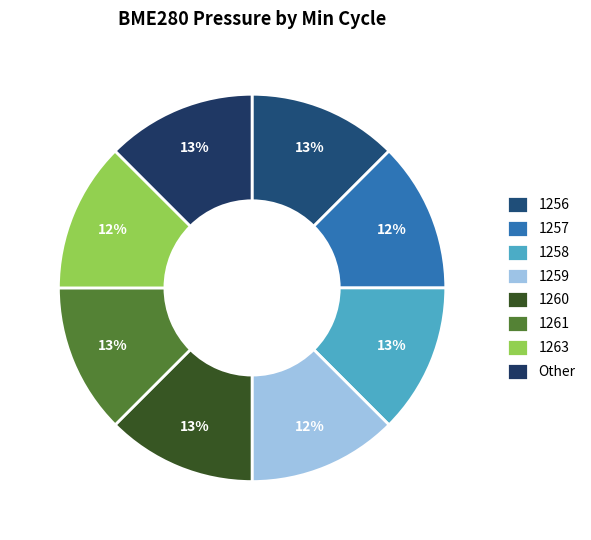

How many segments does this pie chart have?

8